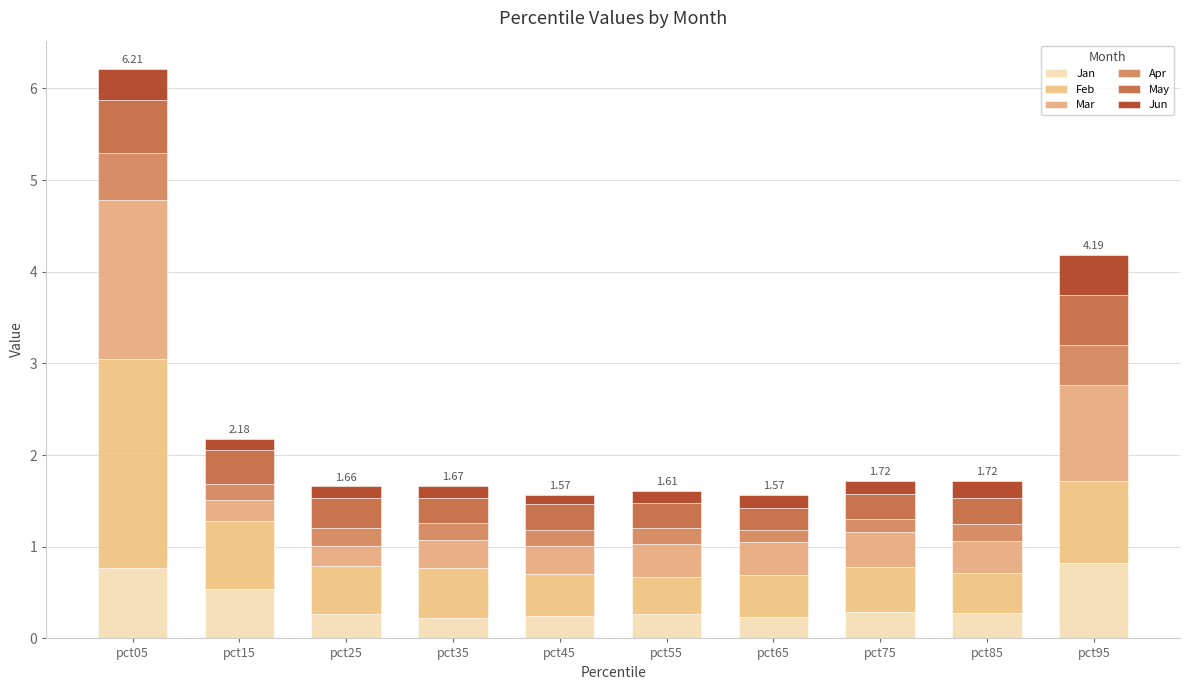

Count the number of data series in this chart.

6